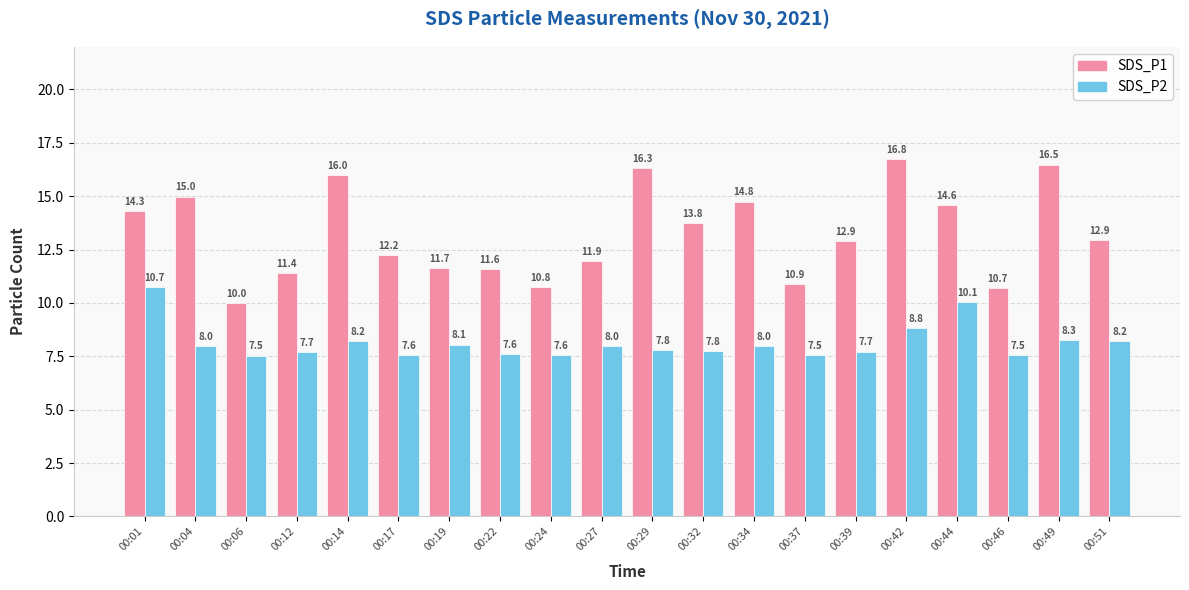

How many bars are there in total?

40